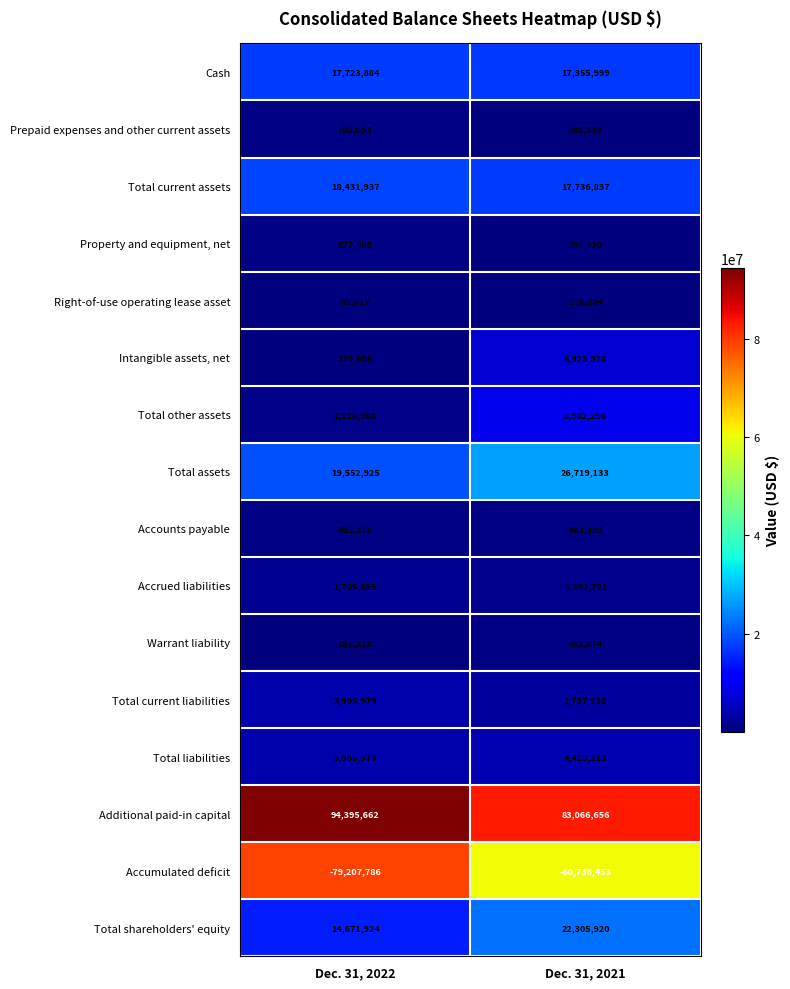

Where is Right-of-use operating lease asset nearest to the value 120060?

Dec. 31, 2022